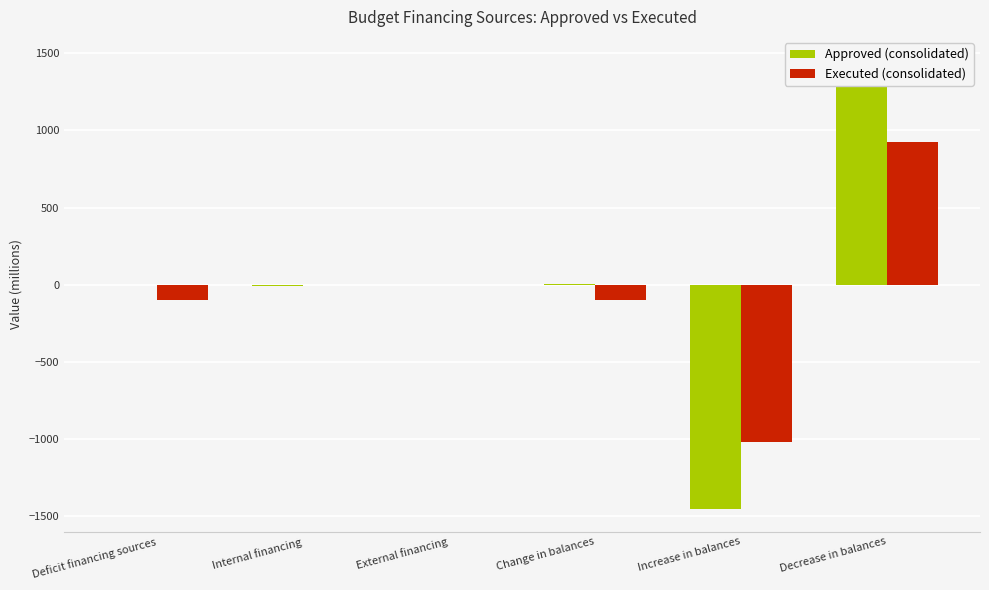

How many data points in Approved (consolidated) are above 0?

2